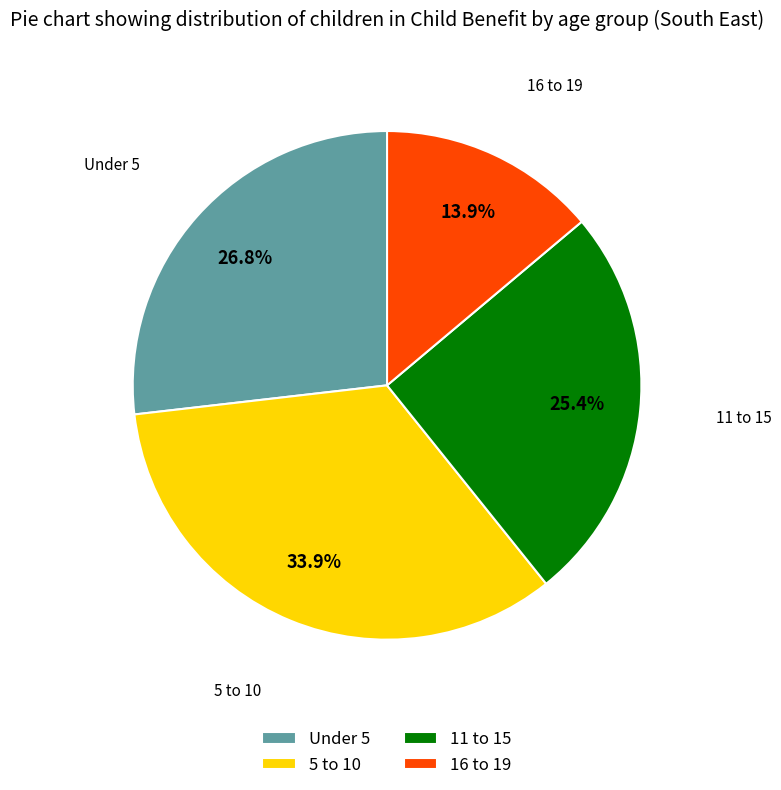

The 16 to 19 slice represents 14% of the pie. True or false?

True